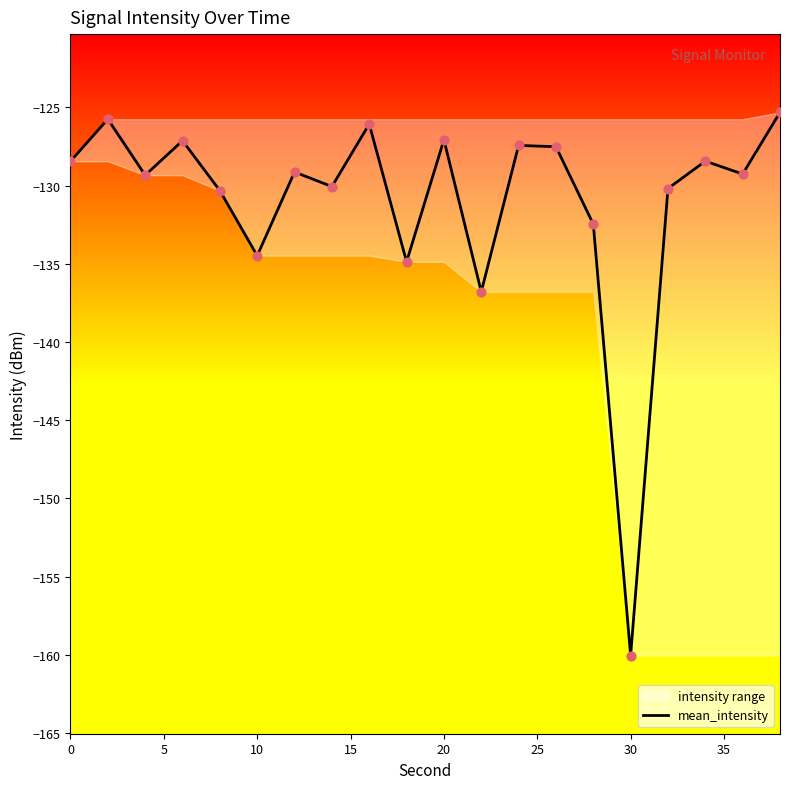

What is the maximum value for mean_intensity?

-125.3